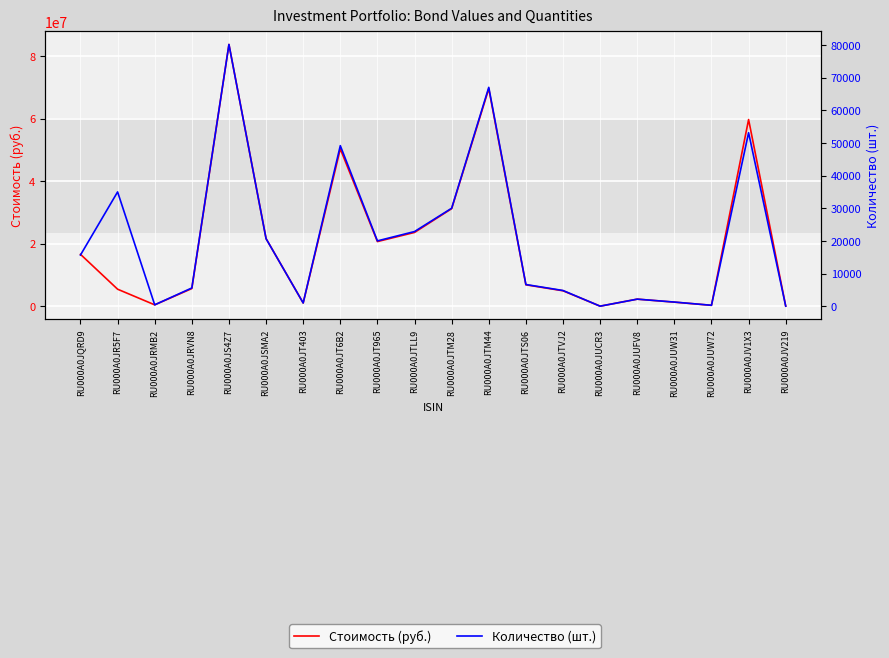

How many interior local peaks does the Количество (шт.) series have?

6